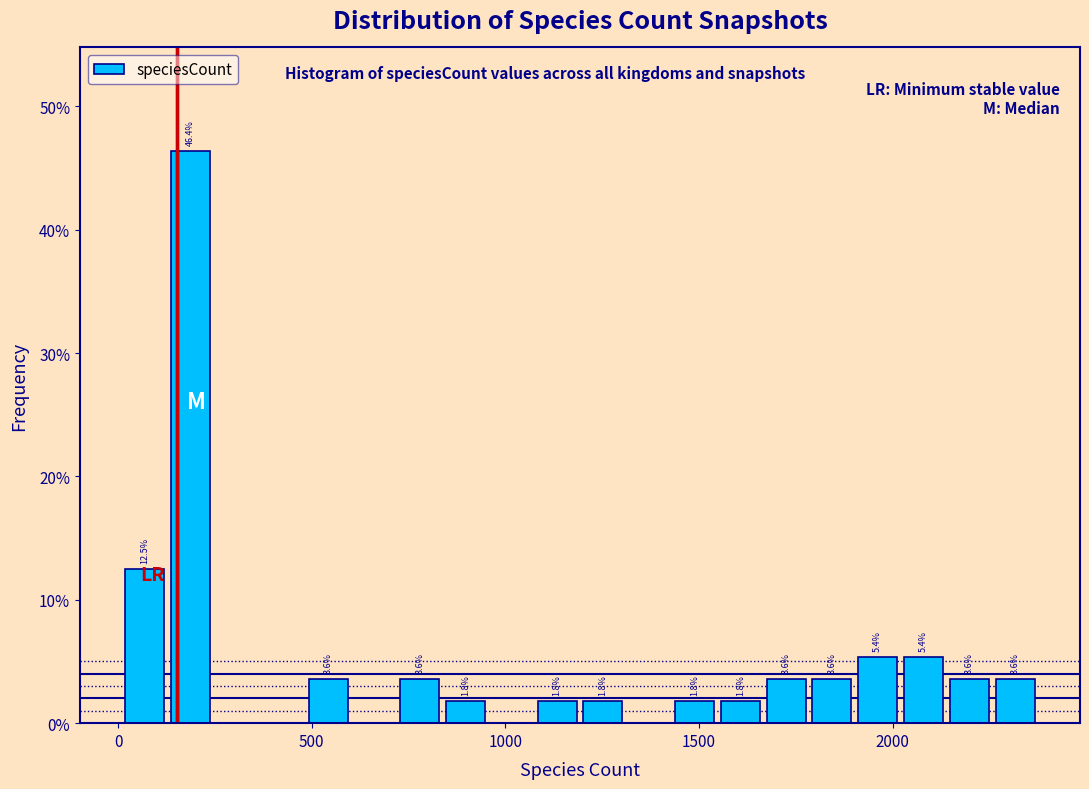

Around what value on the x-axis is the tallest bar? Give the approximate position of its centre, as read against the axis.

200